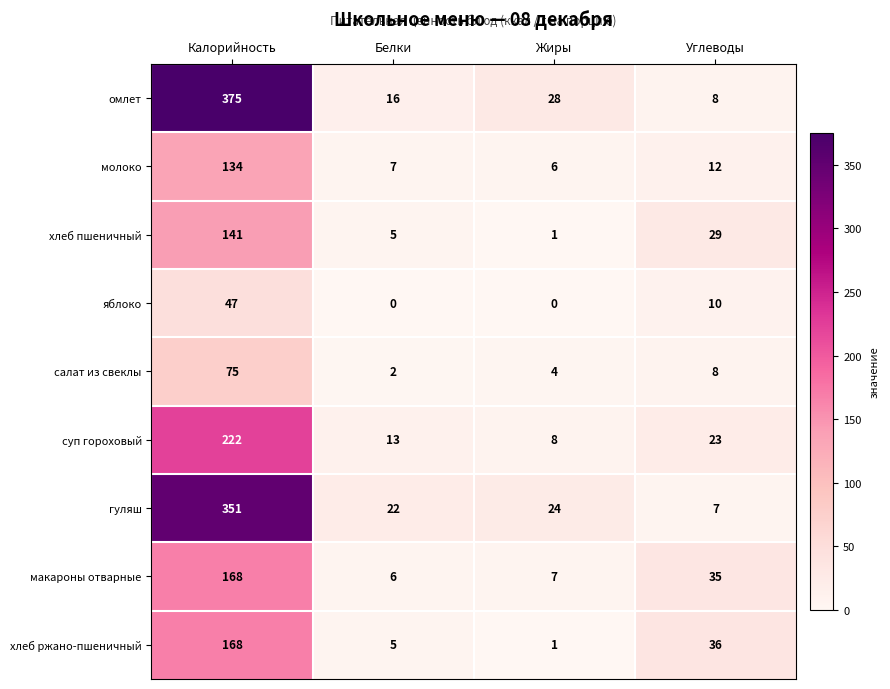

Where is салат из свеклы nearest to the value 38?

Углеводы